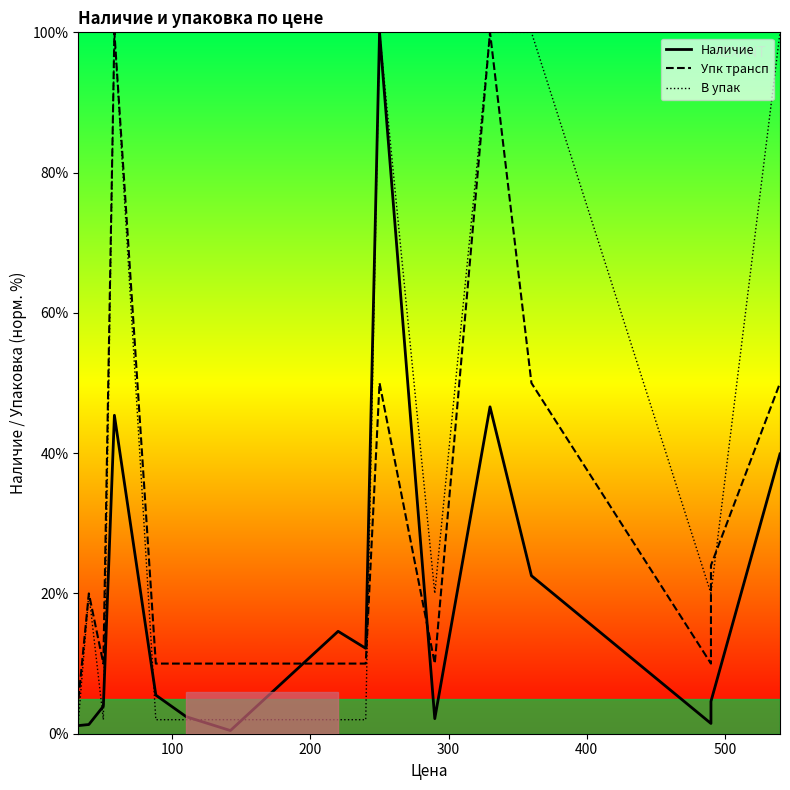

Rank the series by their maximum value, from lowest to highest.

Наличие, Упк трансп, В упак